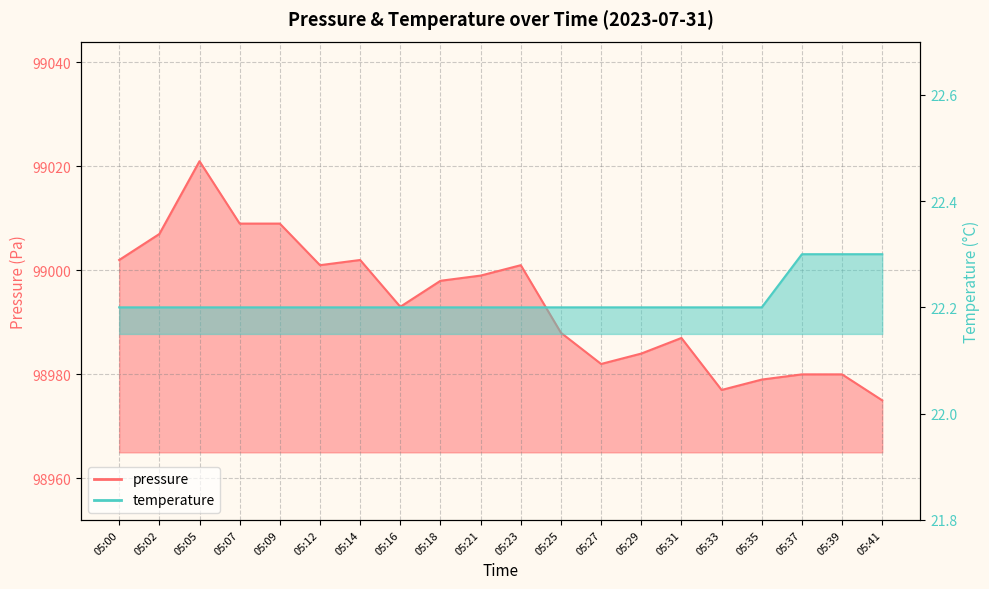

What is the smallest value displayed?

22.2